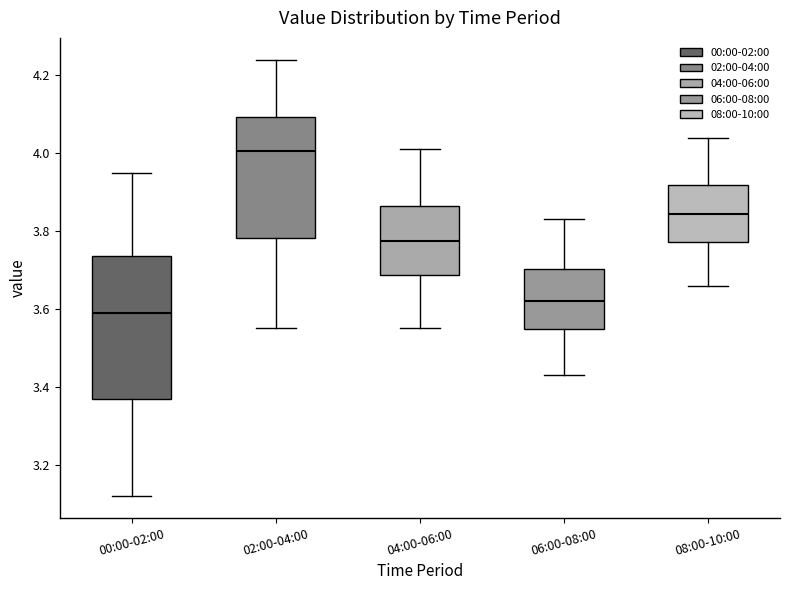

Which box's median line is the highest?

02:00-04:00